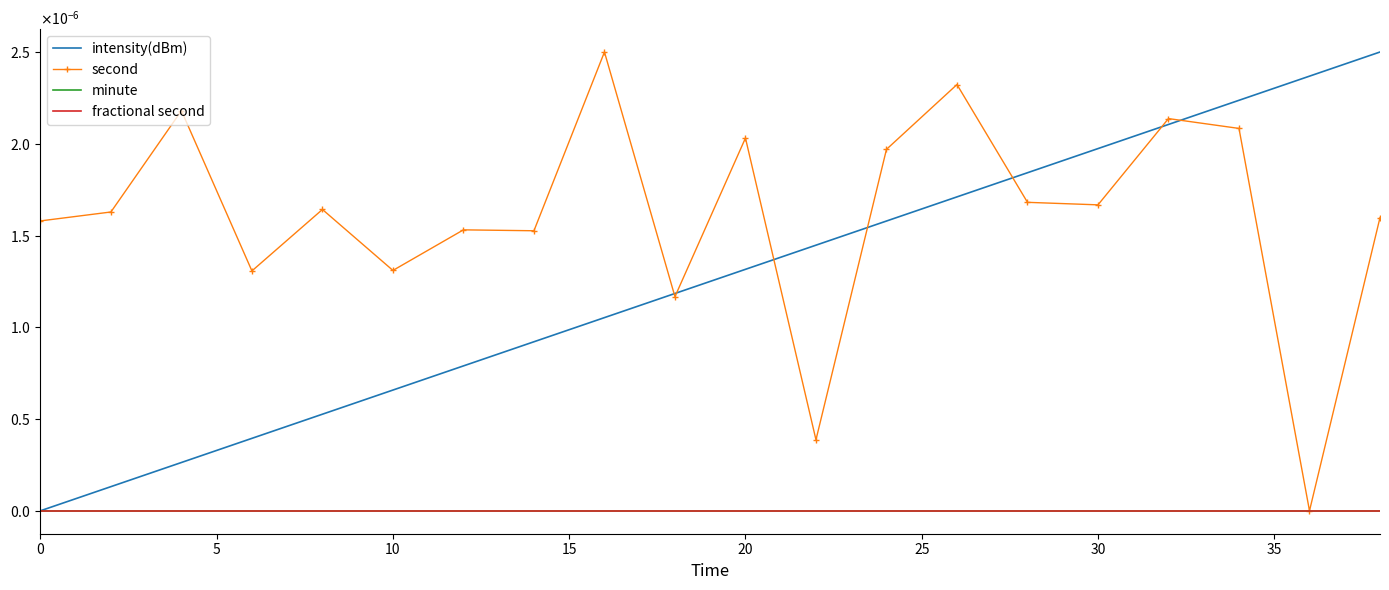

How many positive values does the intensity(dBm) series have?

19